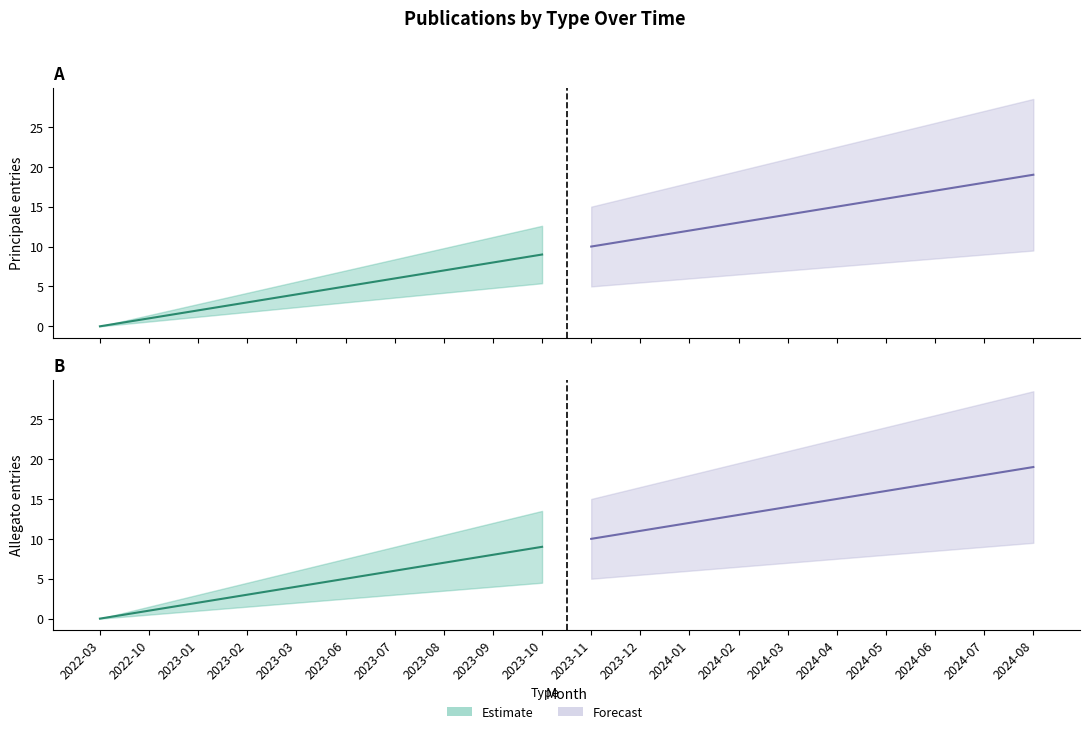

What is the difference between the second highest and minimum values in the Allegato forecast line series?

8